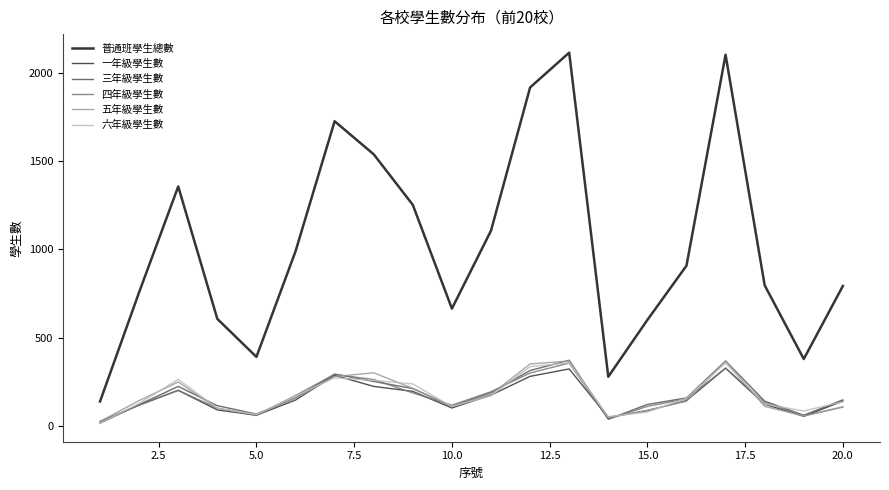

Which series has the largest total across all categories?

普通班學生總數